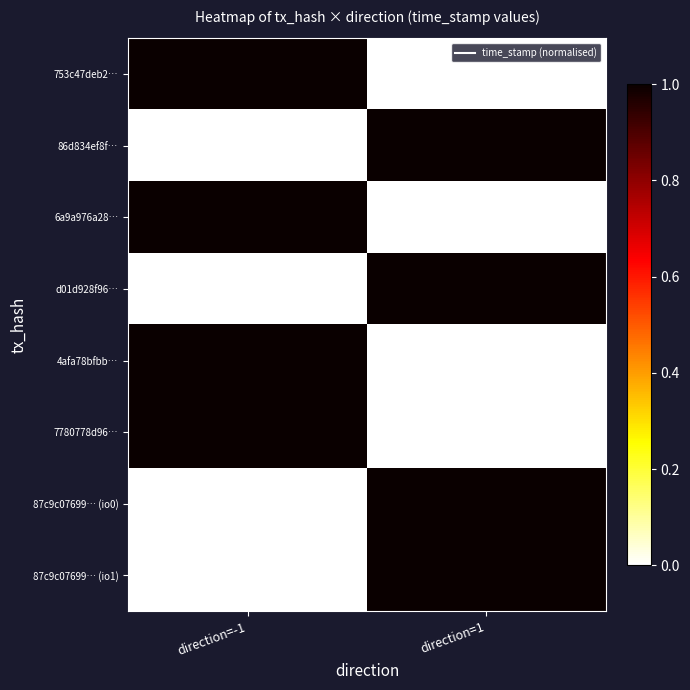

List the series in order of their peak value, lowest first.

87c9c07699… (io0), 87c9c07699… (io1), 4afa78bfbb…, 7780778d96…, d01d928f96…, 6a9a976a28…, 86d834ef8f…, 753c47deb2…